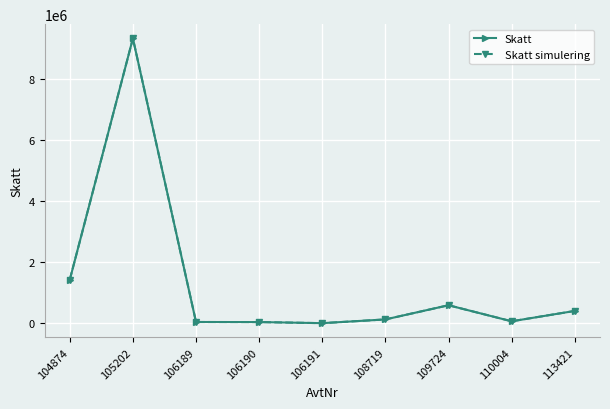

Which series has the largest total across all categories?

Skatt